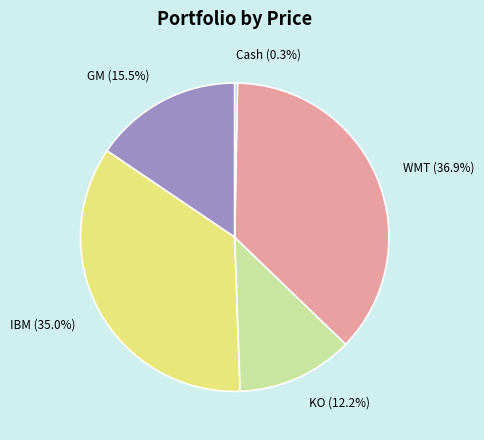

To the nearest percent, what is the combined percentage of GM and KO?

28%